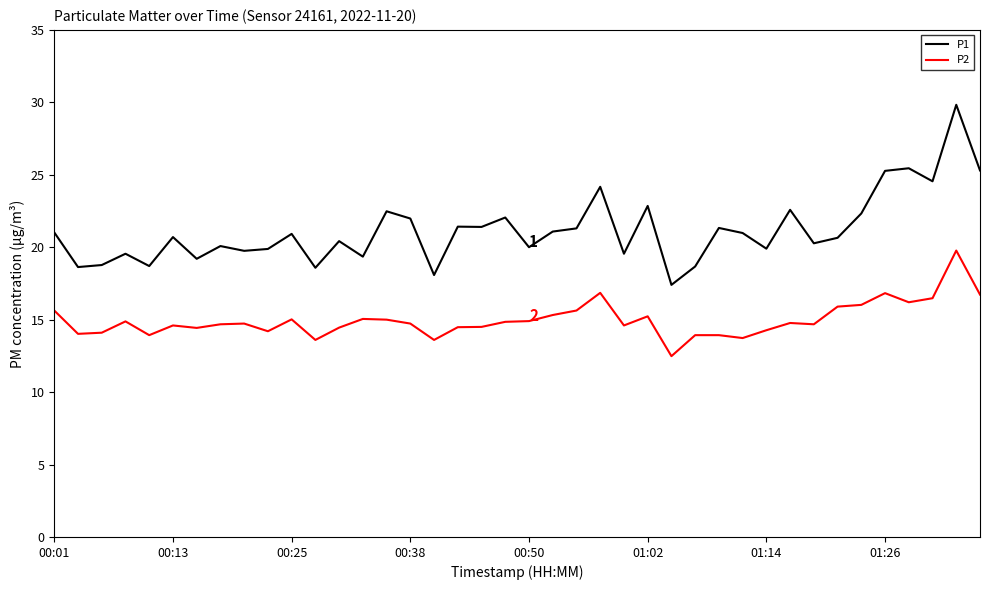

Which series has the widest spread of values?

P1